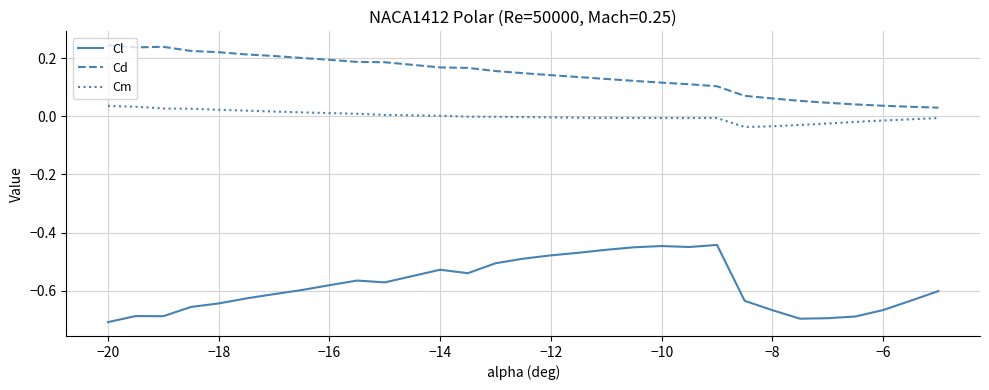

Which series has the largest total across all categories?

Cd